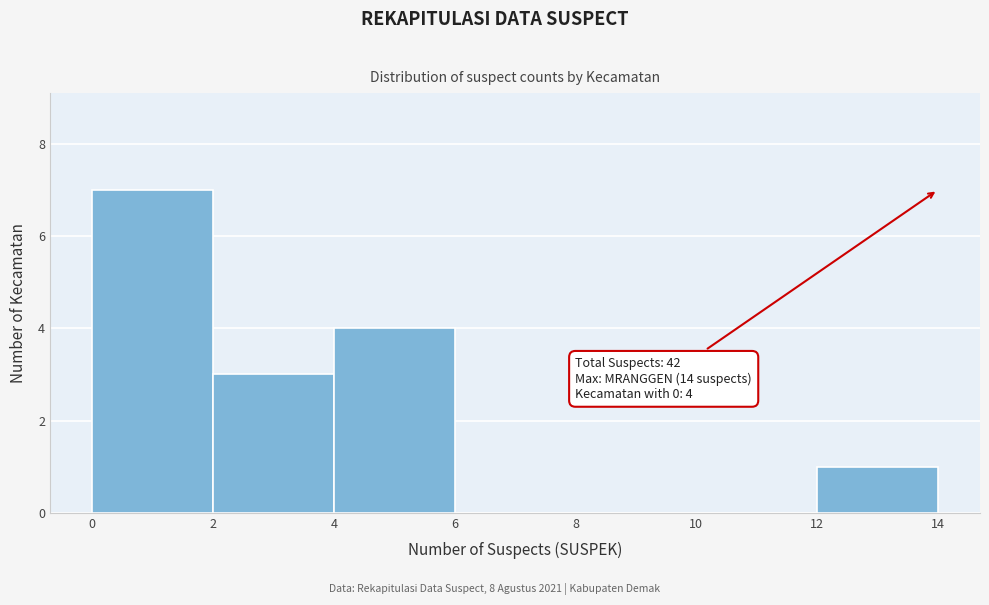

Which range on the x-axis has the tallest bar?

0 to 2